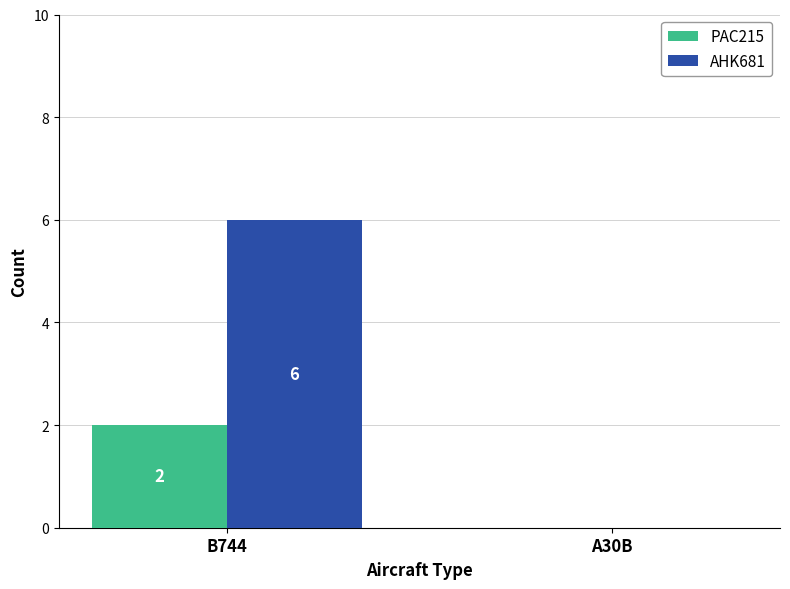

How many data points does each series have?

2